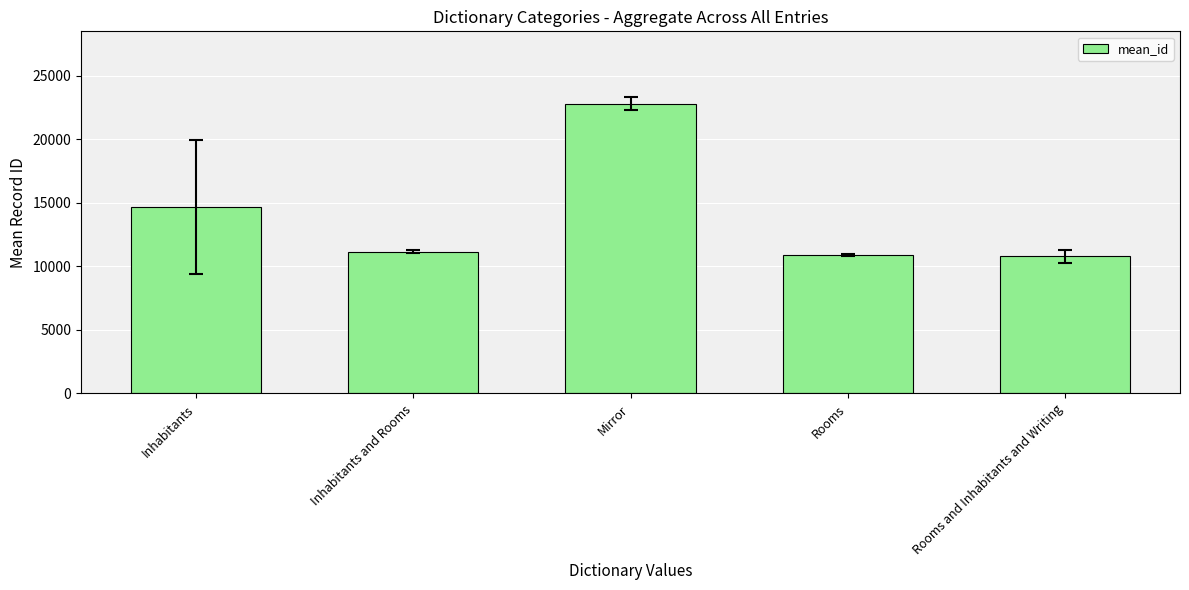

What is the minimum value shown in the chart?

10797.0